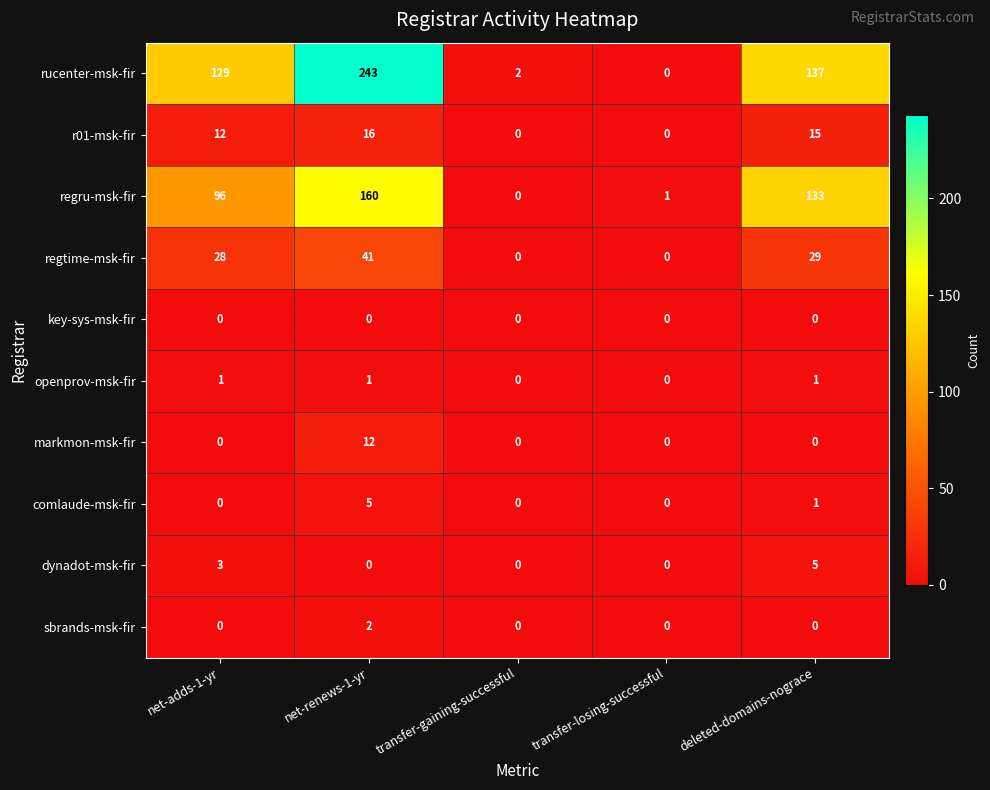

What is the greatest value displayed?

243